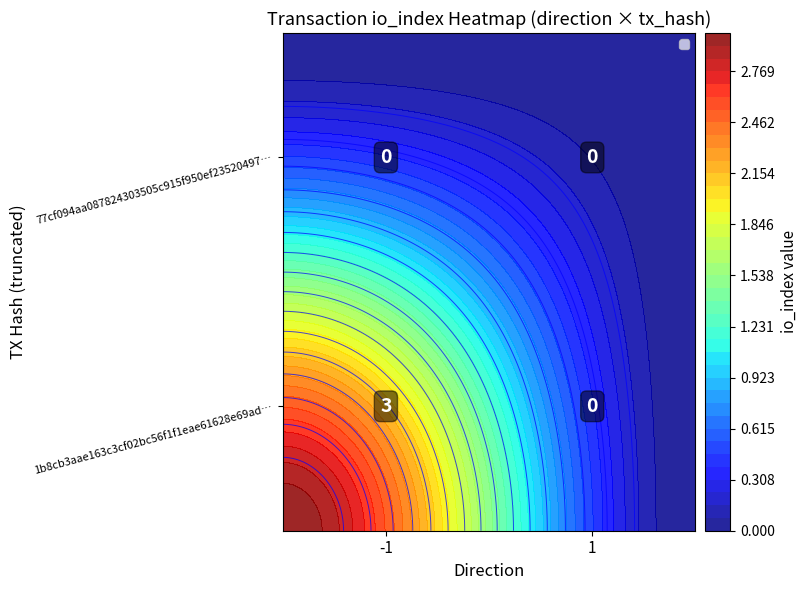

Count the 1b8cb3aae163c3cf02bc56f1f1eae61628e69ad… values in the range 0 to 3.

2